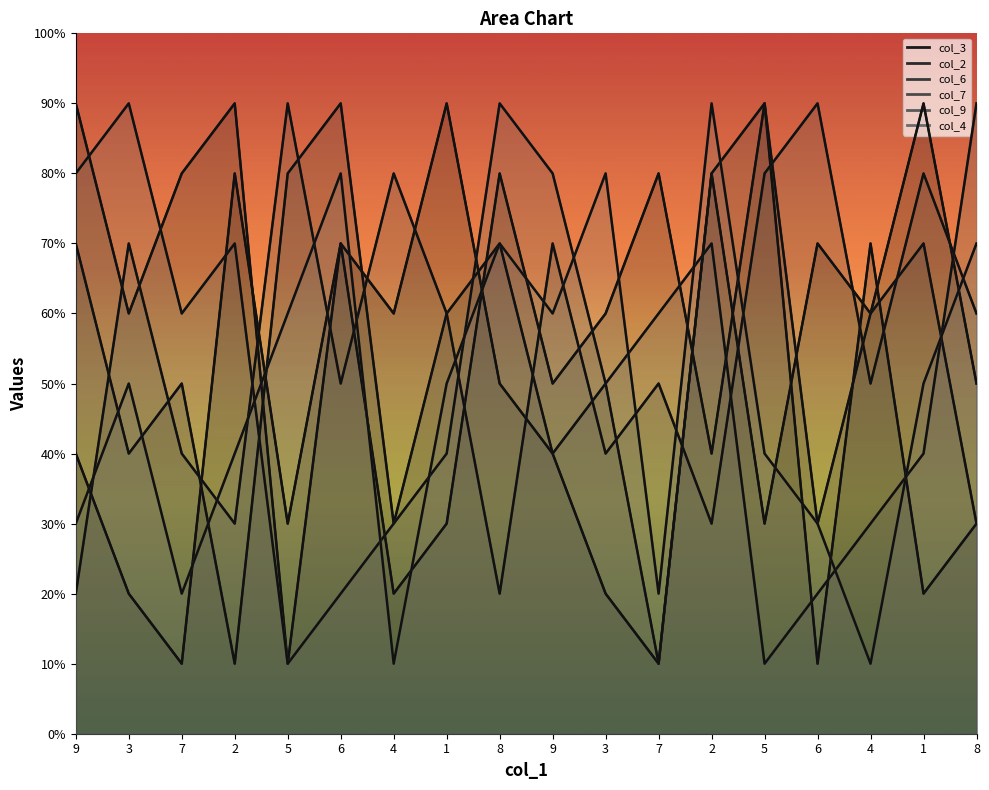

What is the maximum value for col_3?

9